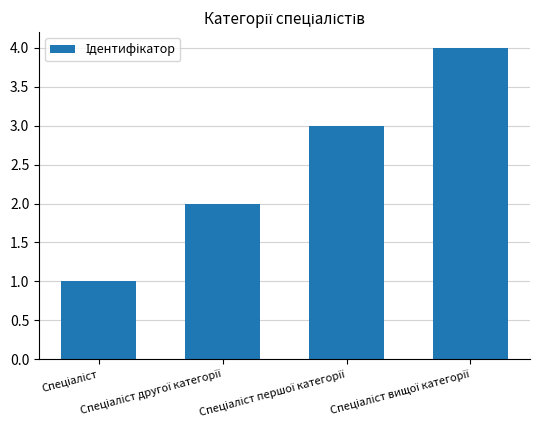

What is the sum of all values?

10